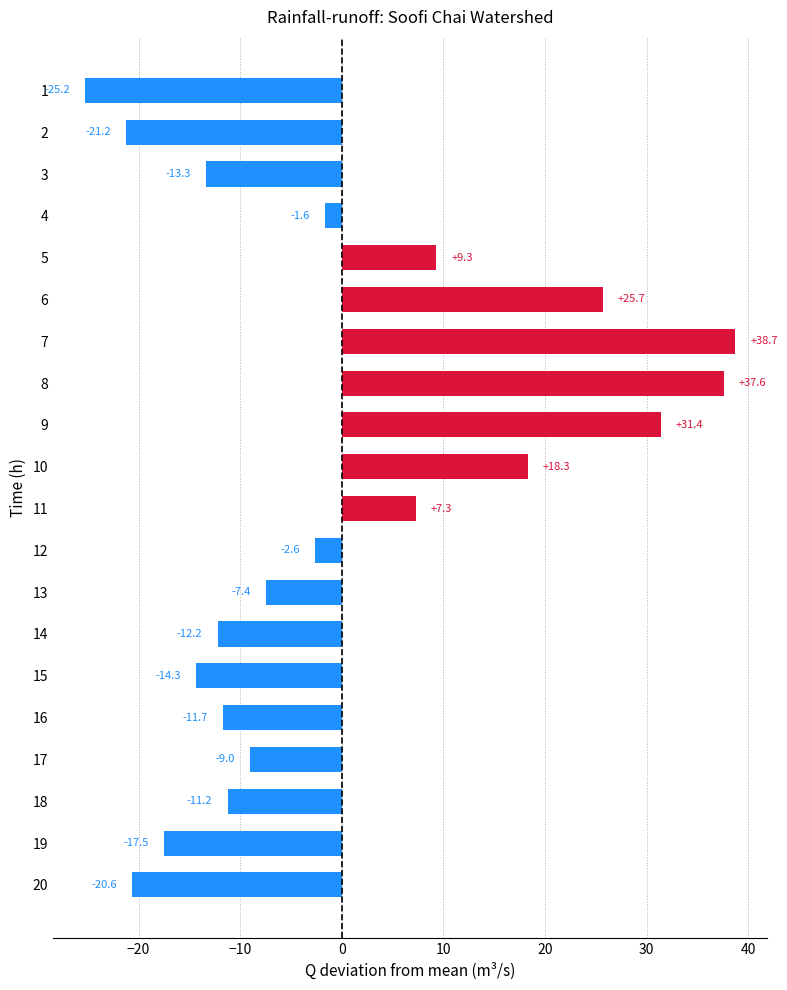

How many distinct data groups are displayed?

1